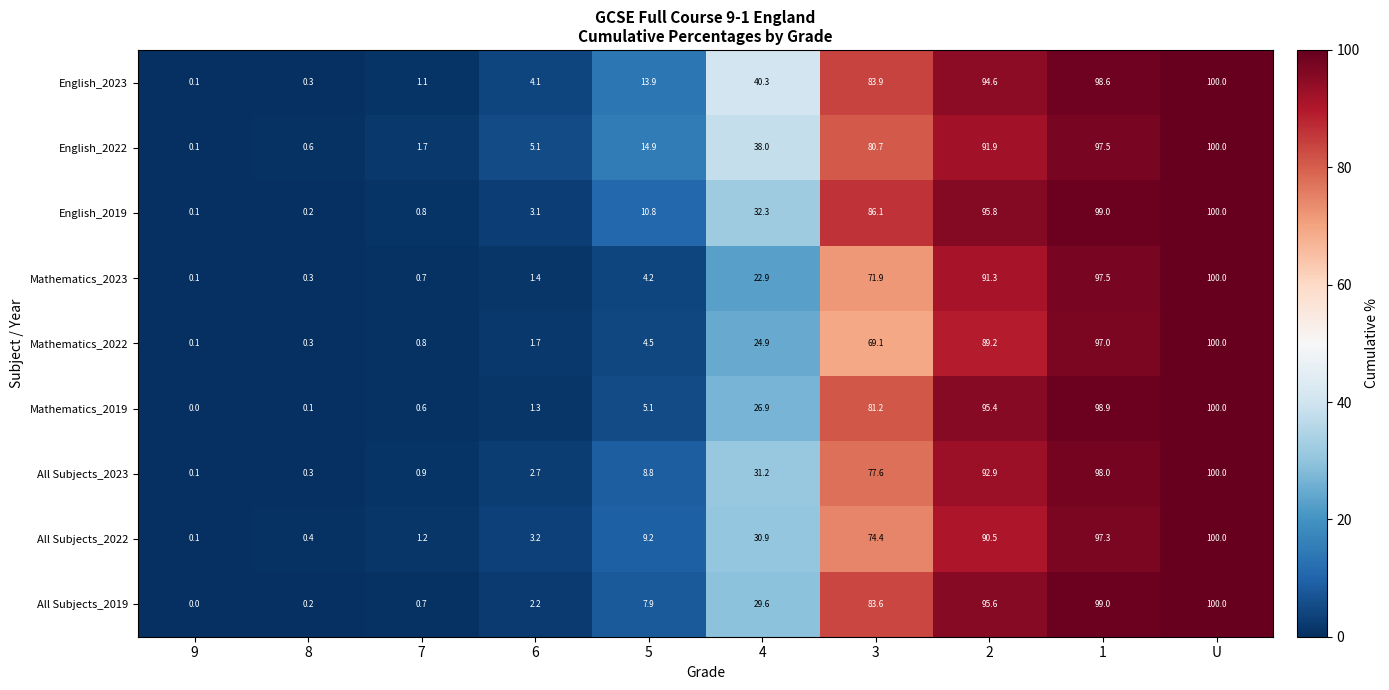

What is the spread (max minus min) of values at 3?

17.0